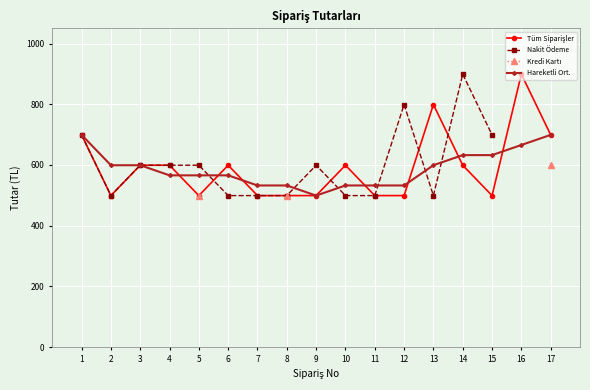

At which category does Nakit Ödeme reach its first local peak?

9